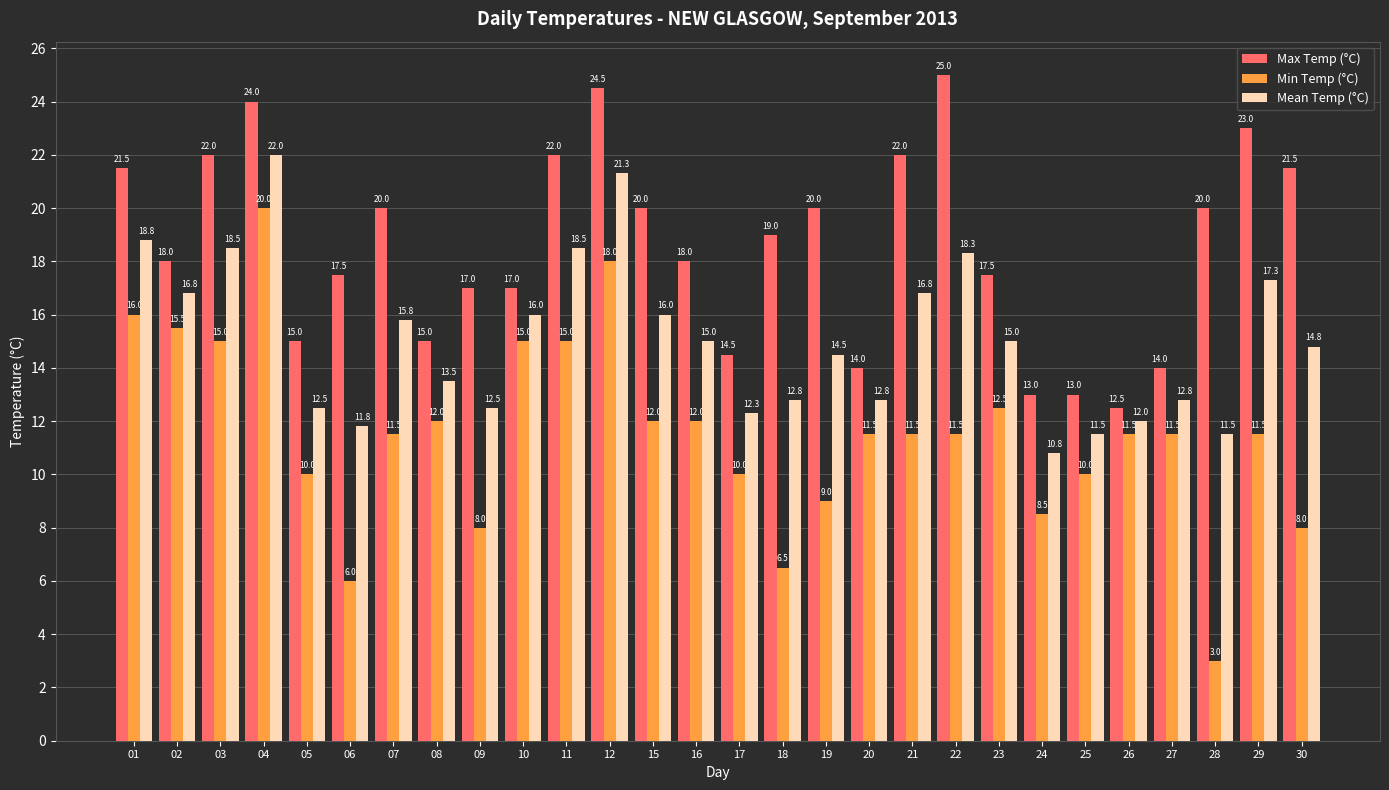

The Min Temp (°C) series shows 8.0 at 30. True or false?

True